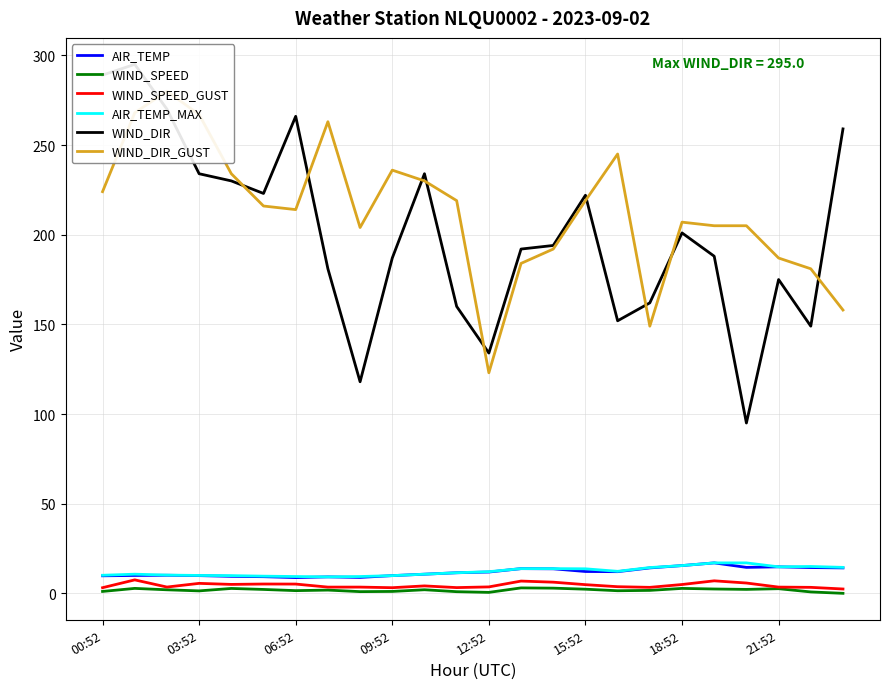

What is the value of the AIR_TEMP point at the 14th from the left?

13.8